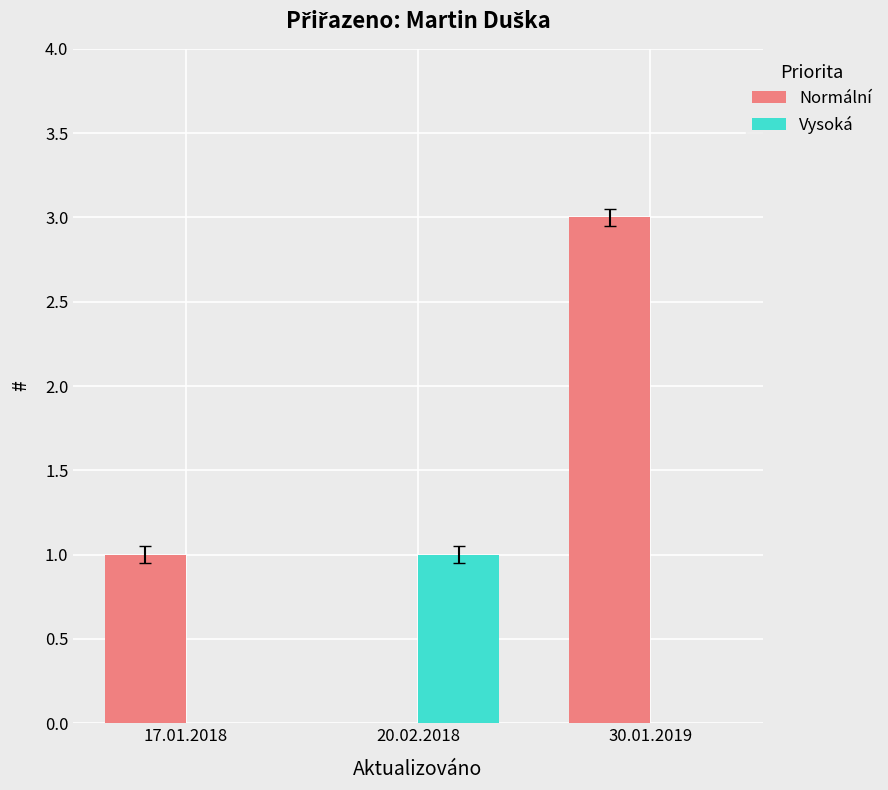

Which series has the largest total across all categories?

Normální